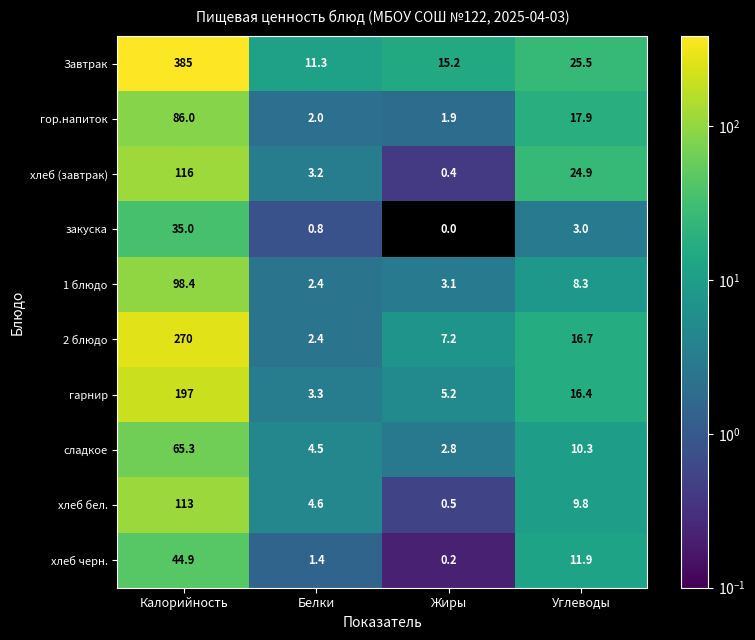

At Углеводы, list the series in order from largest to smallest.

Завтрак, хлеб (завтрак), гор.напиток, 2 блюдо, гарнир, хлеб черн., сладкое, хлеб бел., 1 блюдо, закуска